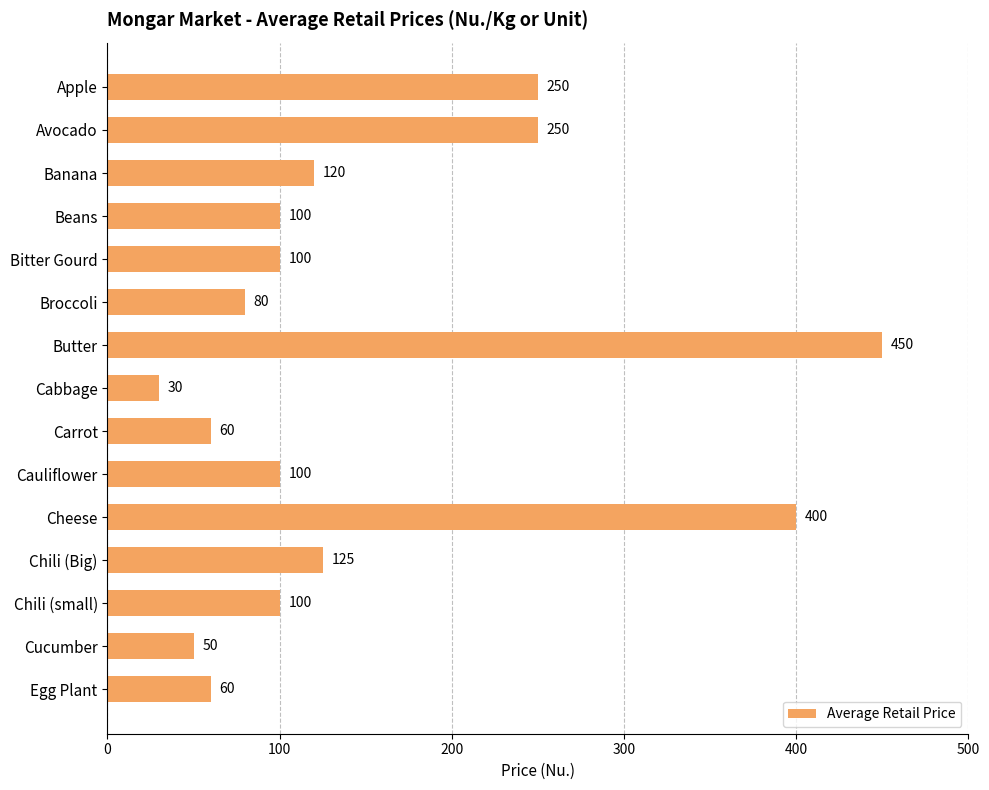

What is the maximum value shown in the chart?

450